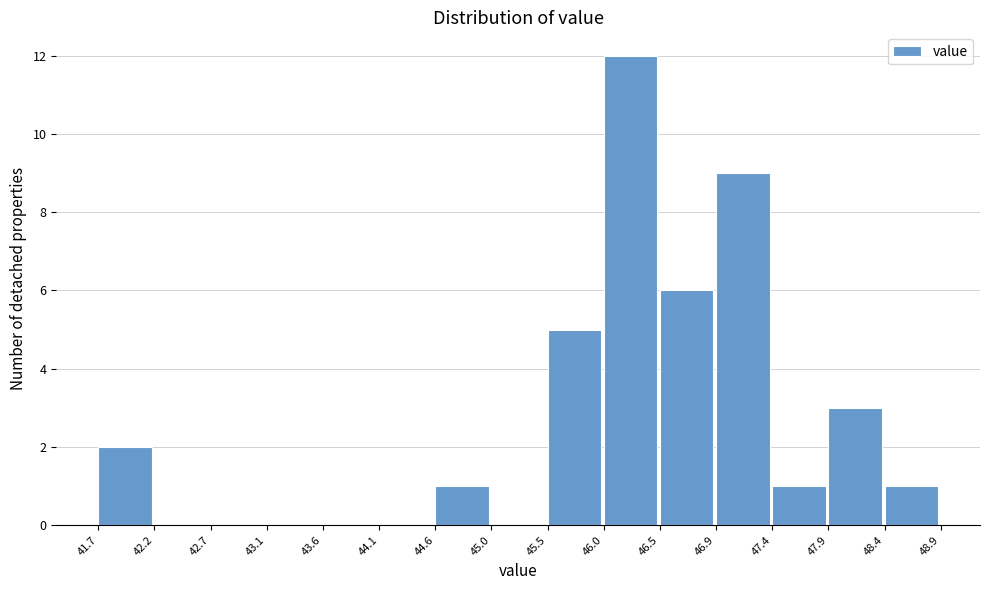

How tall is the bar that spans 46.9 to 47.4 on the x-axis? The values are not printed on the chart, so give them approximately, as read against the axis.

9